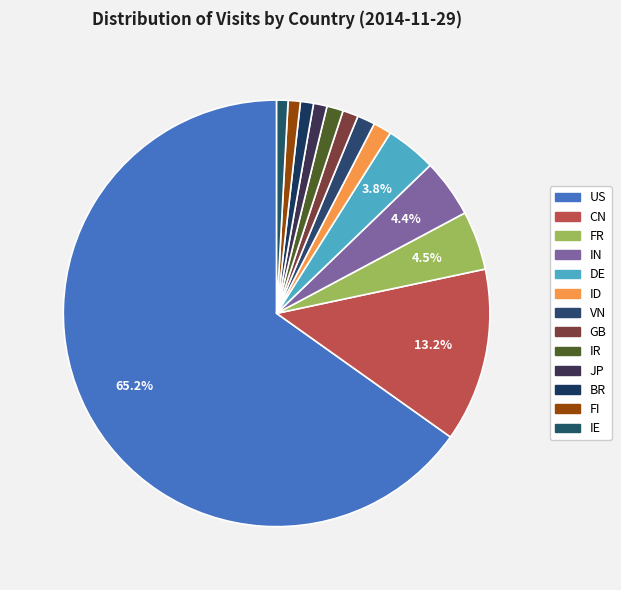

What is the largest slice in the pie chart?

US